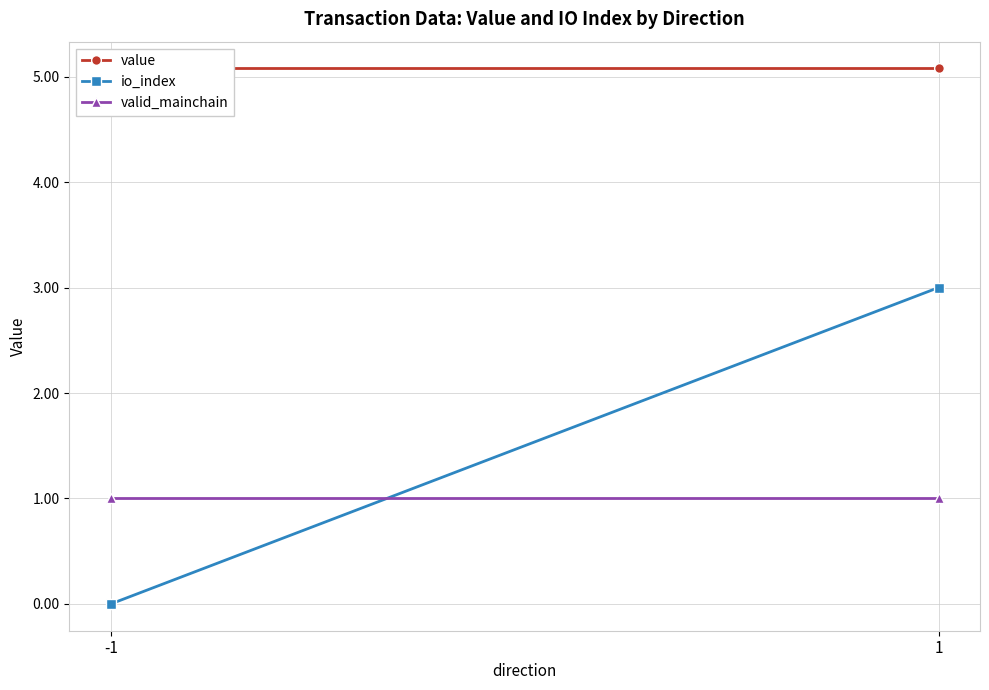

Rank the series at 1 from lowest to highest value.

valid_mainchain, io_index, value